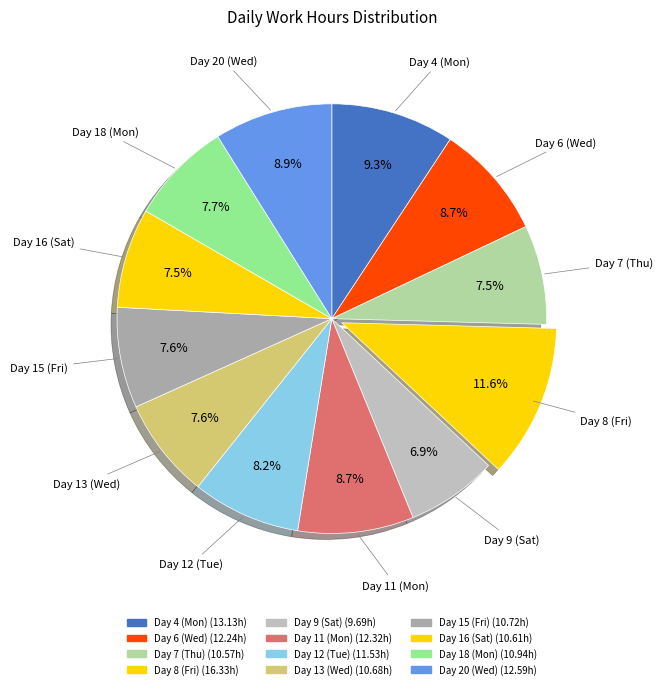

How many slices are in this pie chart?

12